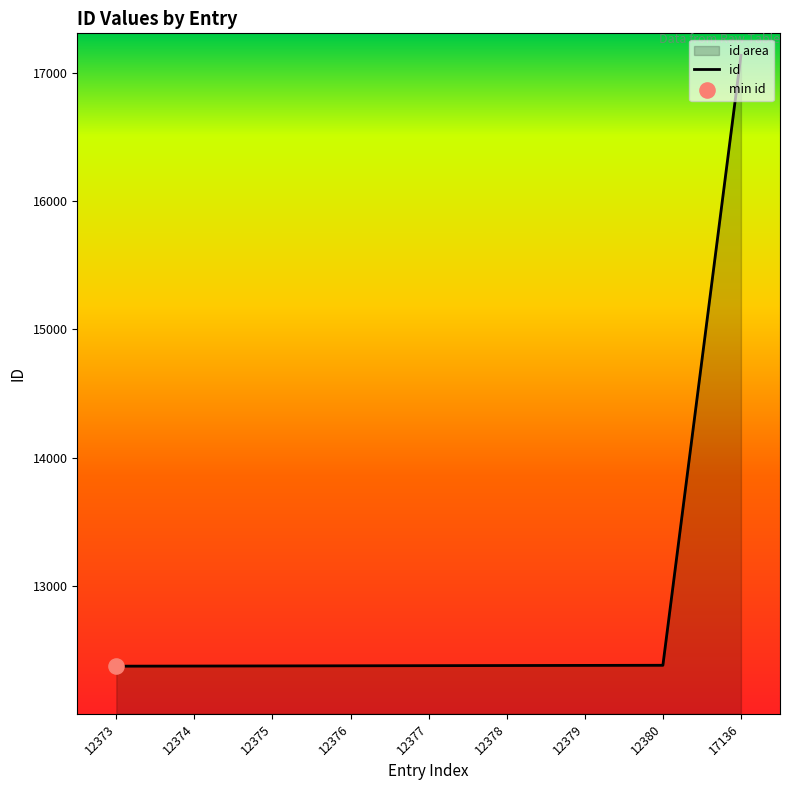

What is the change in value from 12375 to 12376?

+1